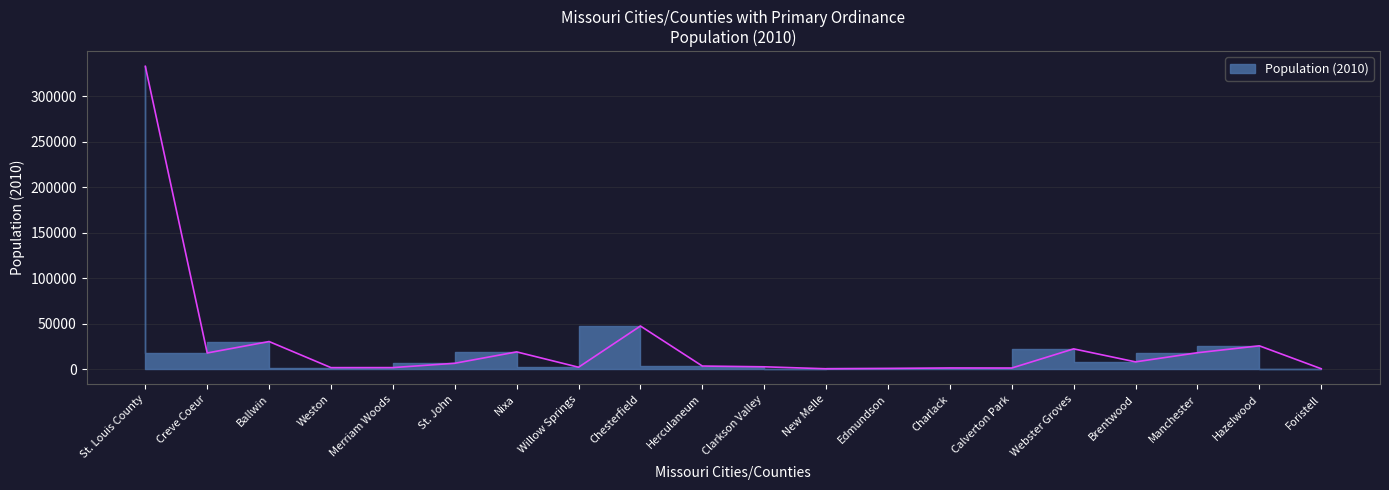

How many points are lower than both their immediate neighbors (excluding endpoints)?

6